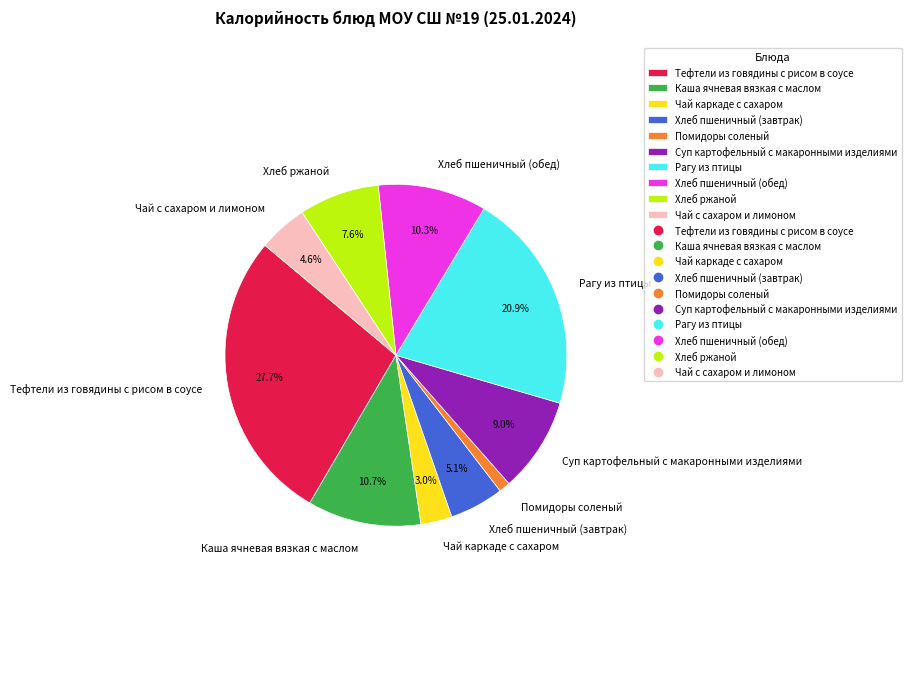

How many slices are in this pie chart?

10